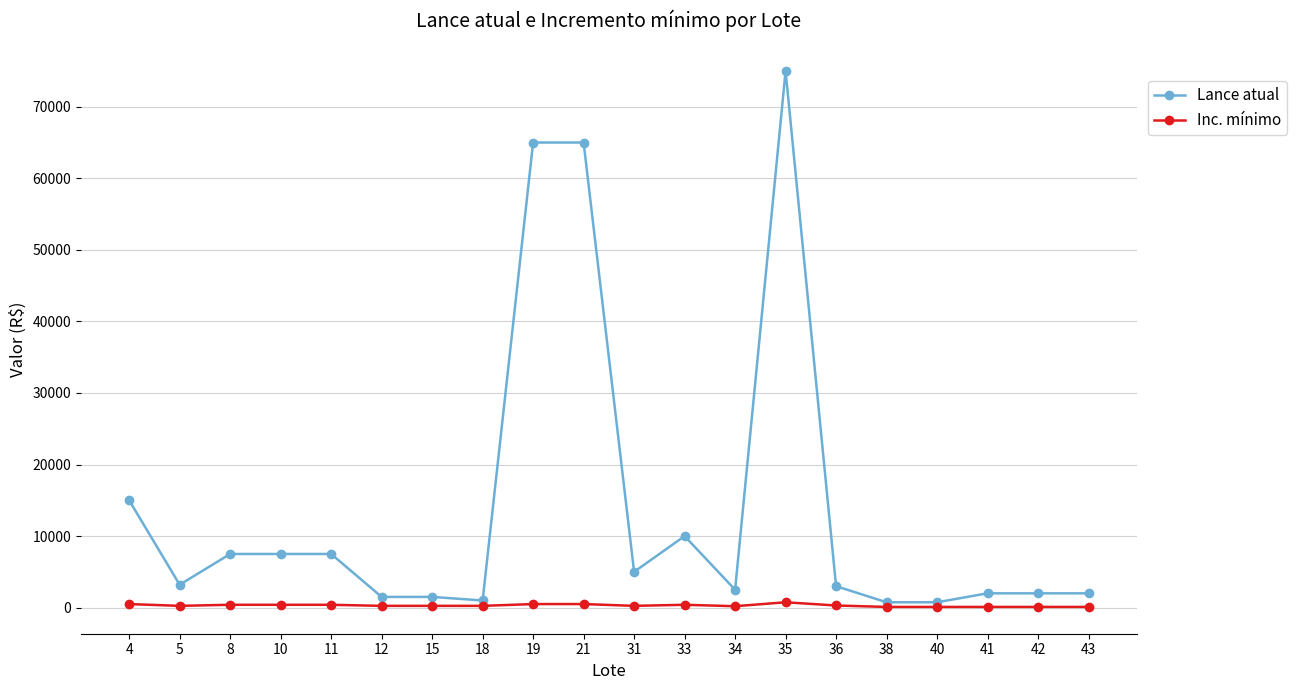

Where is the first local minimum for Lance atual?

5